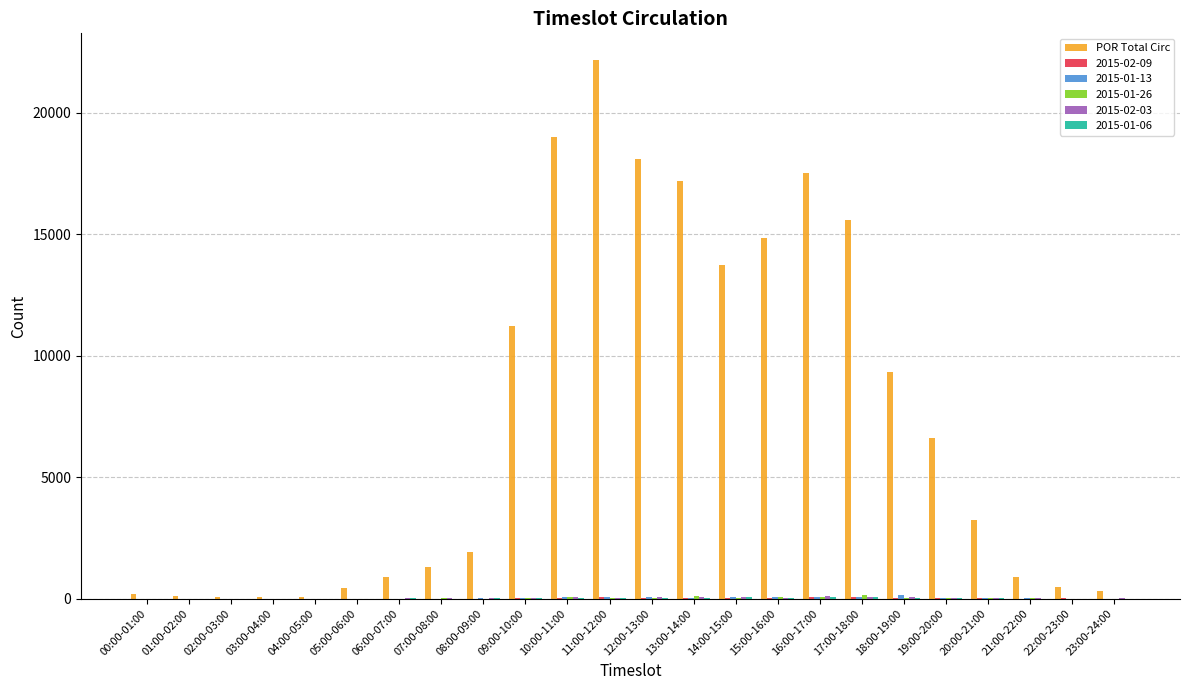

Are the bars horizontal?

No